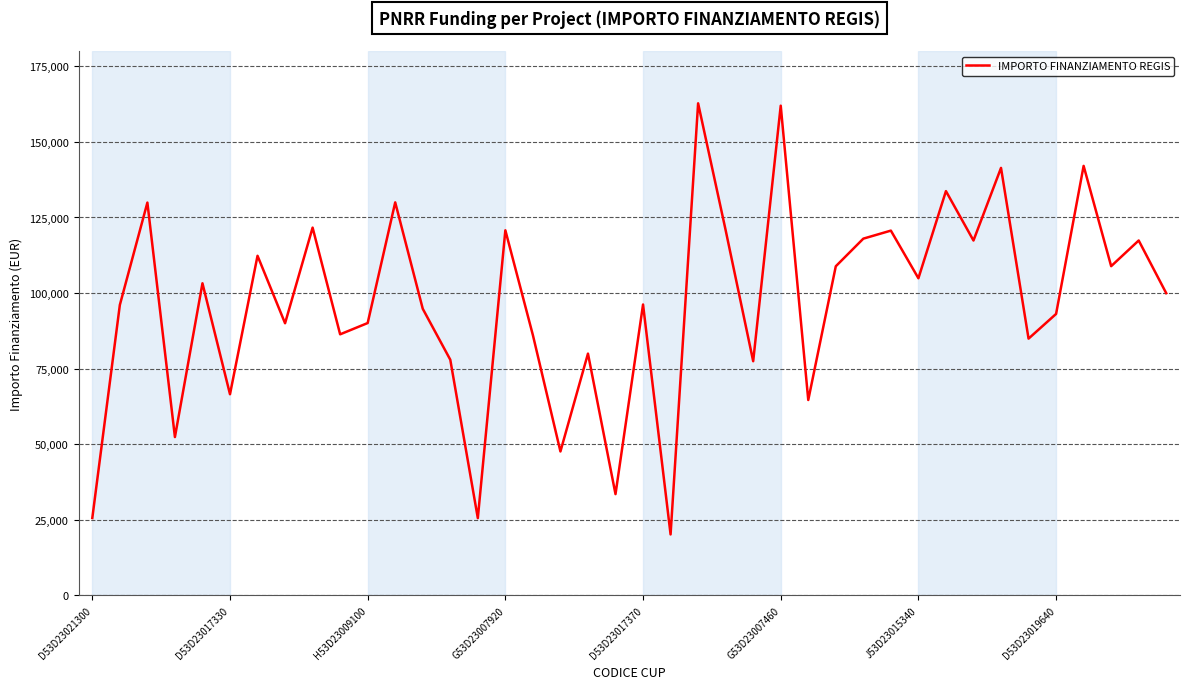

What is the greatest value displayed?

162783